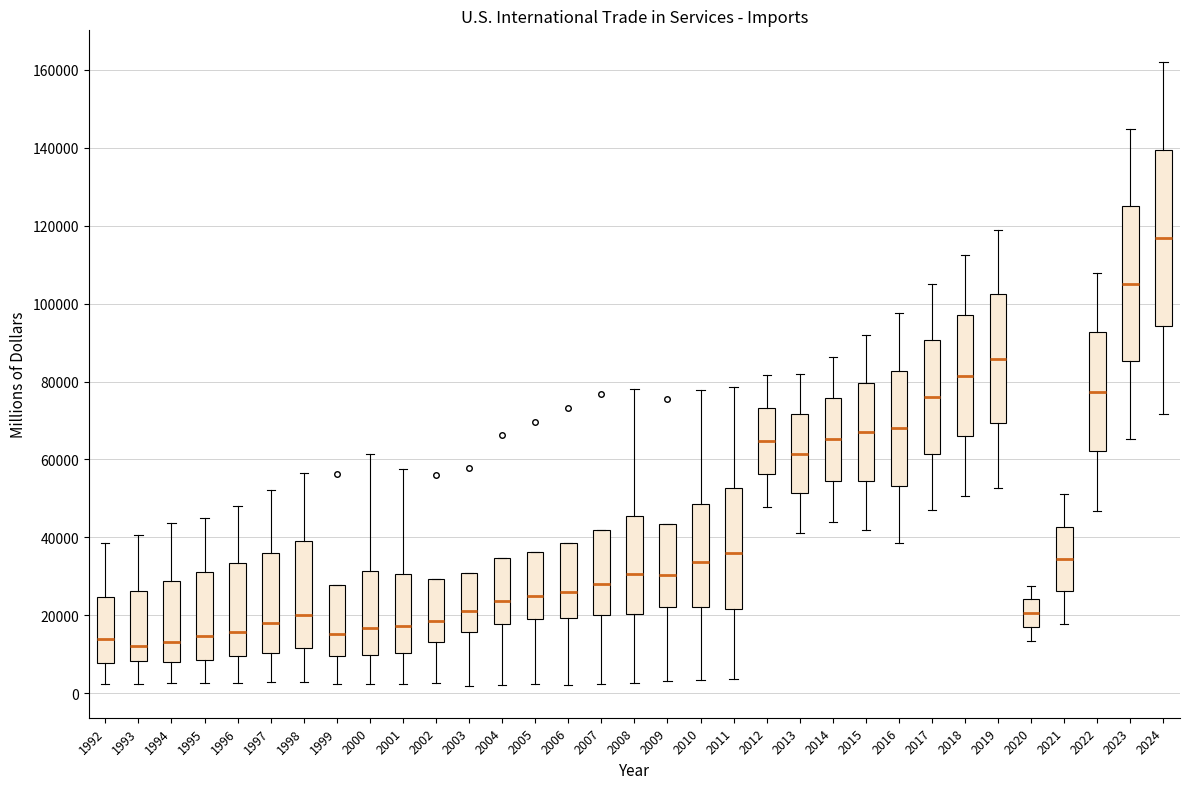

Which box's median line is the highest?

2024